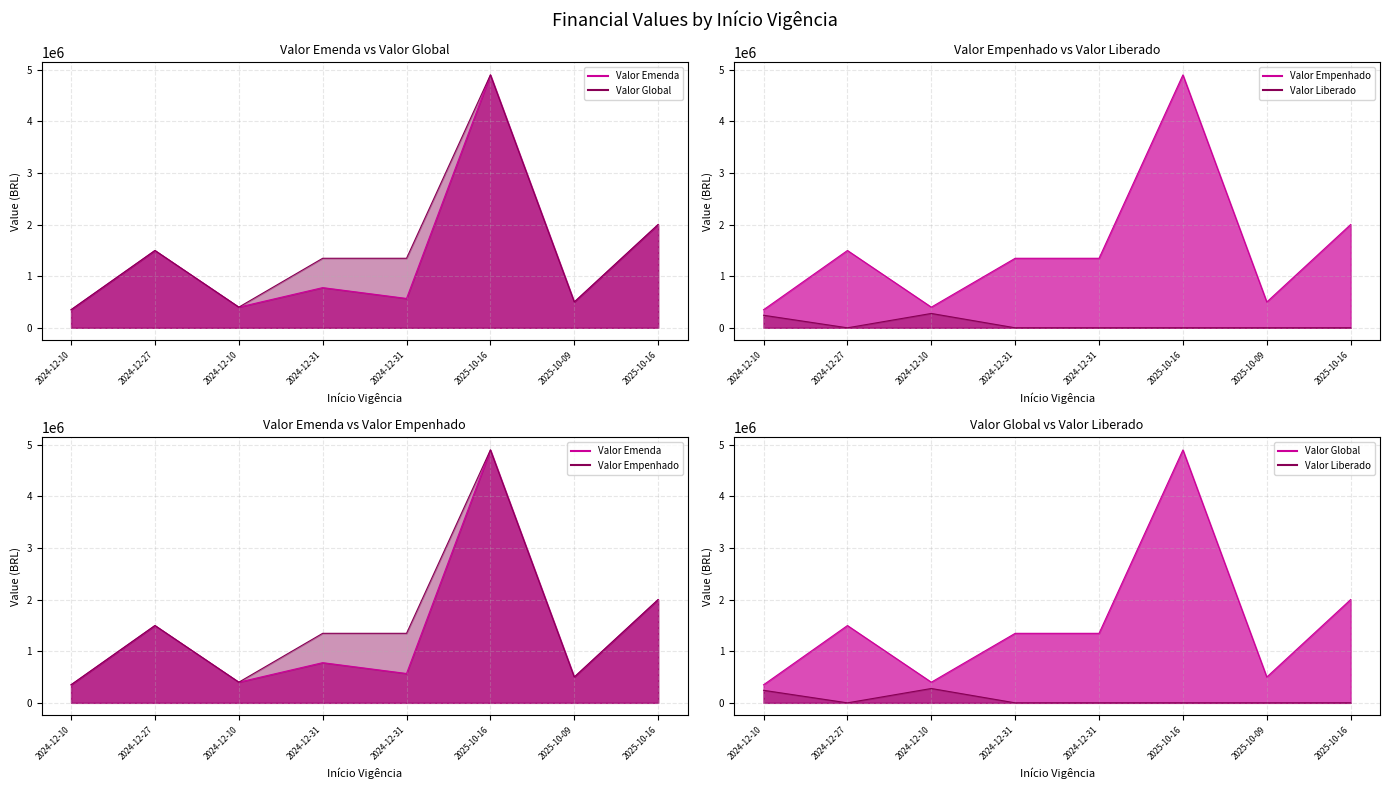

How many data points in Valor Global line are above 1346247?

3